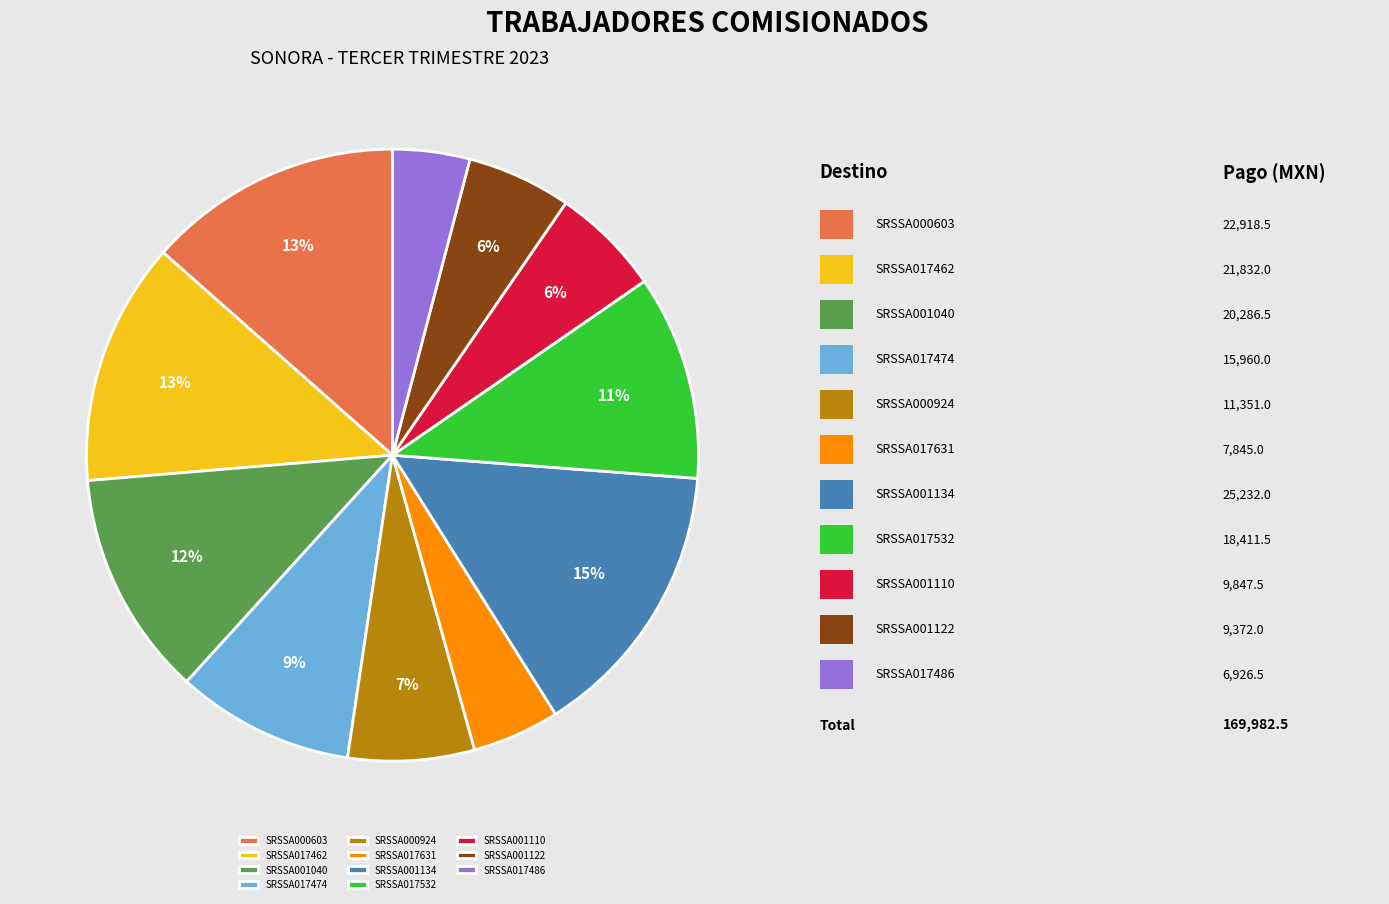

Approximately how many times larger is the value at SRSSA001110 compared to SRSSA017532?

0.5